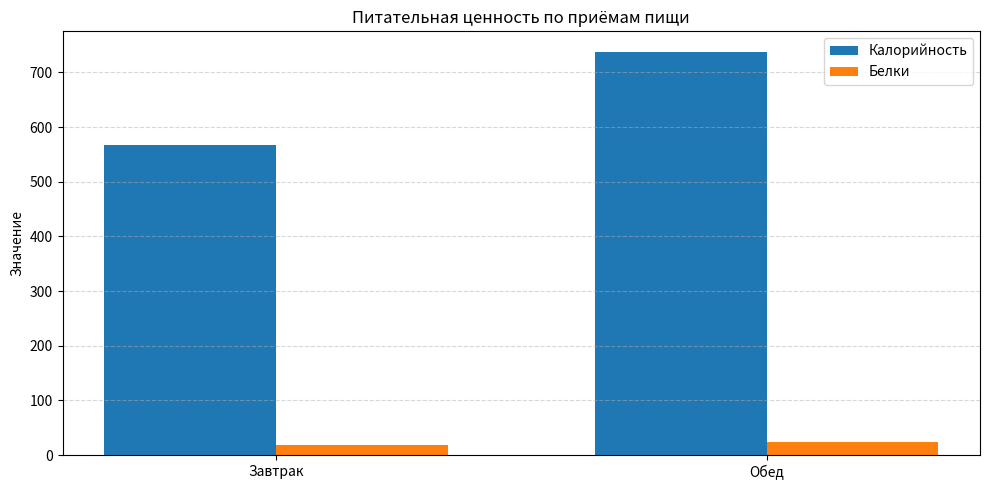

What is the maximum value for Белки?

23.2